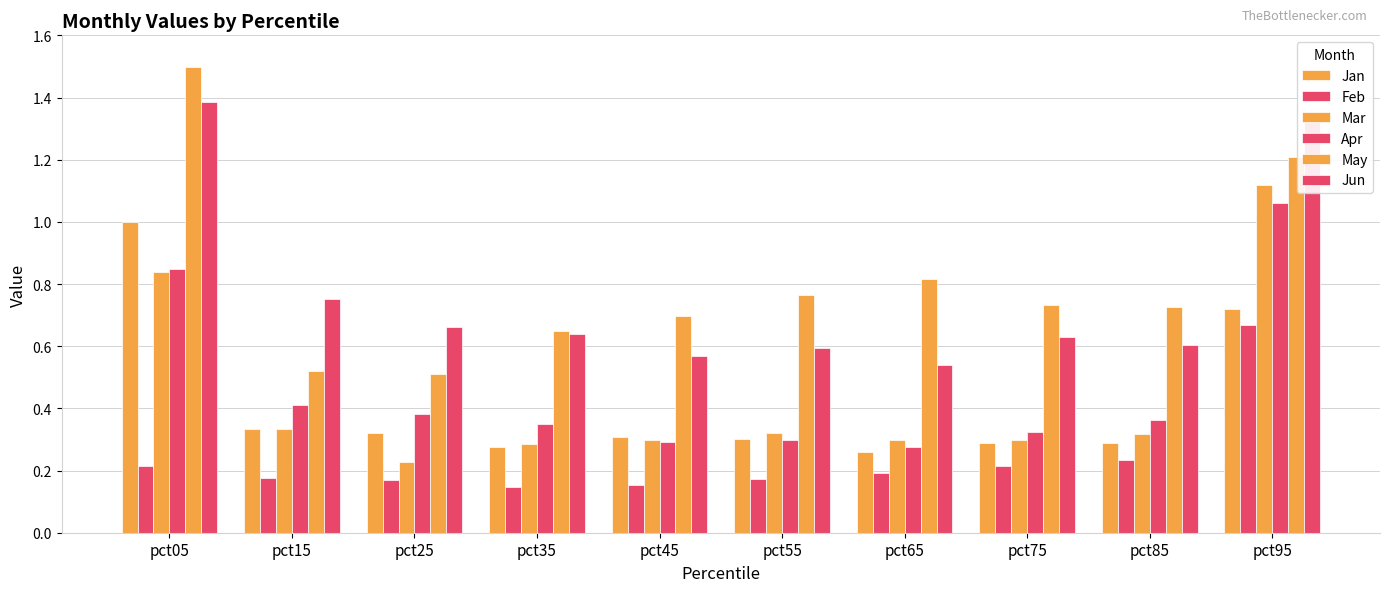

What value does the Jan series have at pct95?

0.7